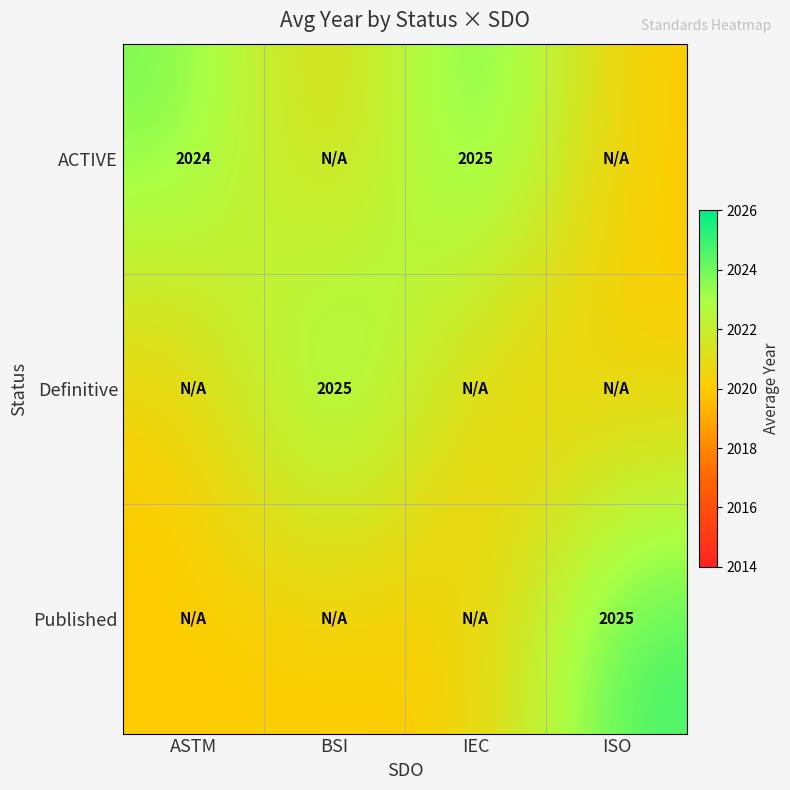

True or false: Definitive has a value of 546 at BSI.

False